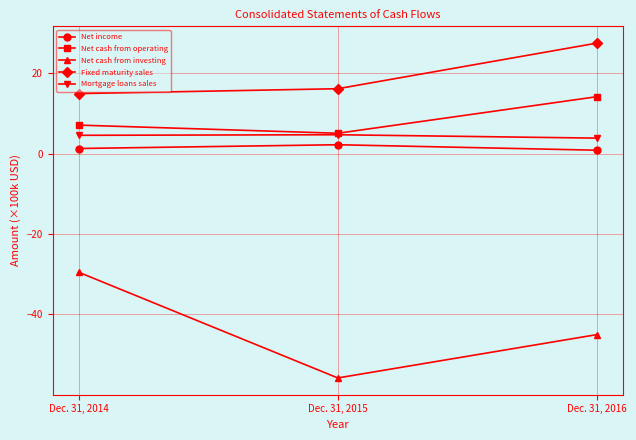

Is the value of Net cash from operating at Dec. 31, 2015 greater than the value of Fixed maturity sales at Dec. 31, 2014?

No